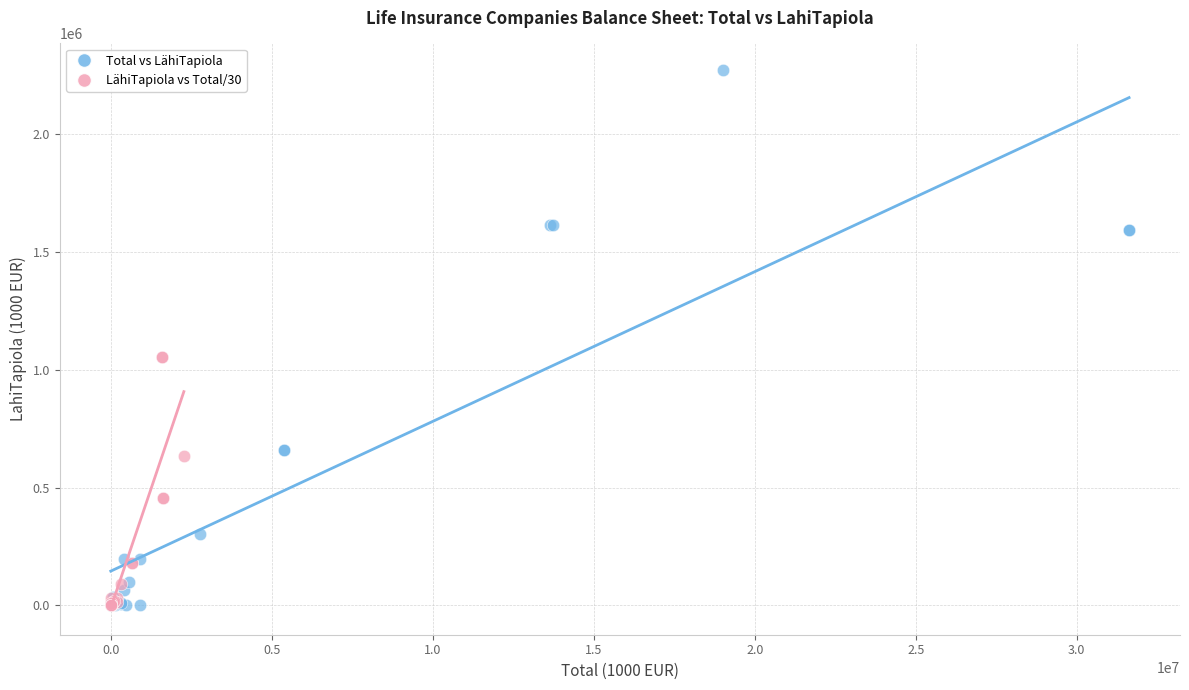

Which series has the widest spread of Y values?

Total vs LähiTapiola